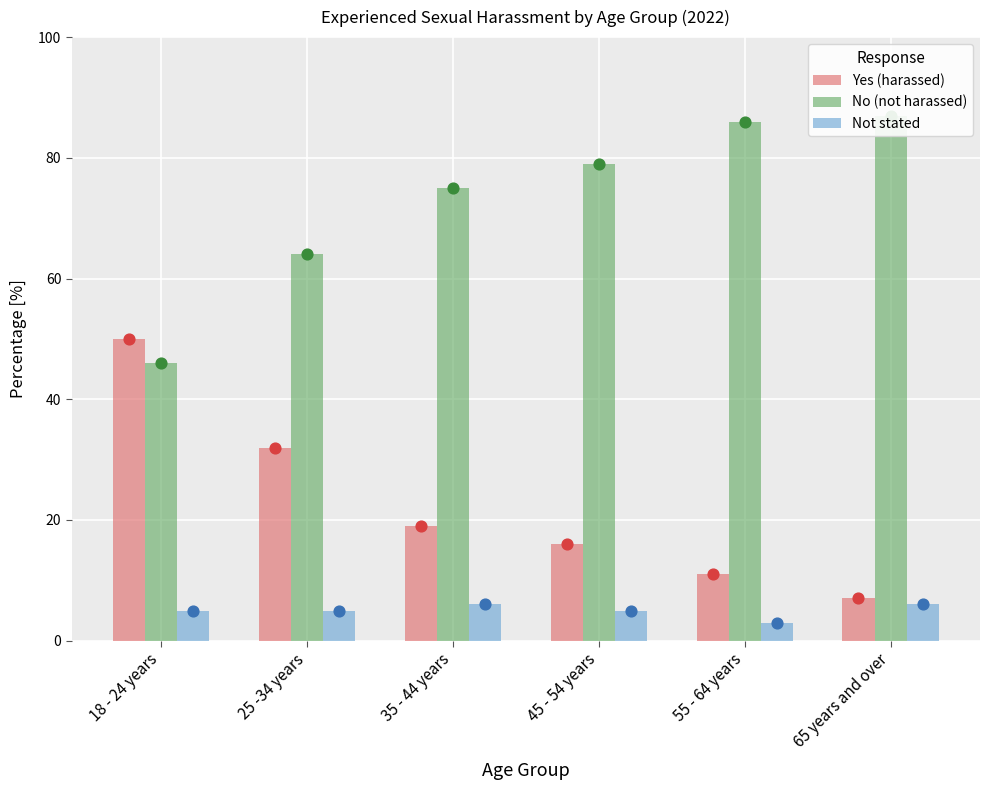

Which series has the widest spread of Y values?

Yes (harassed)